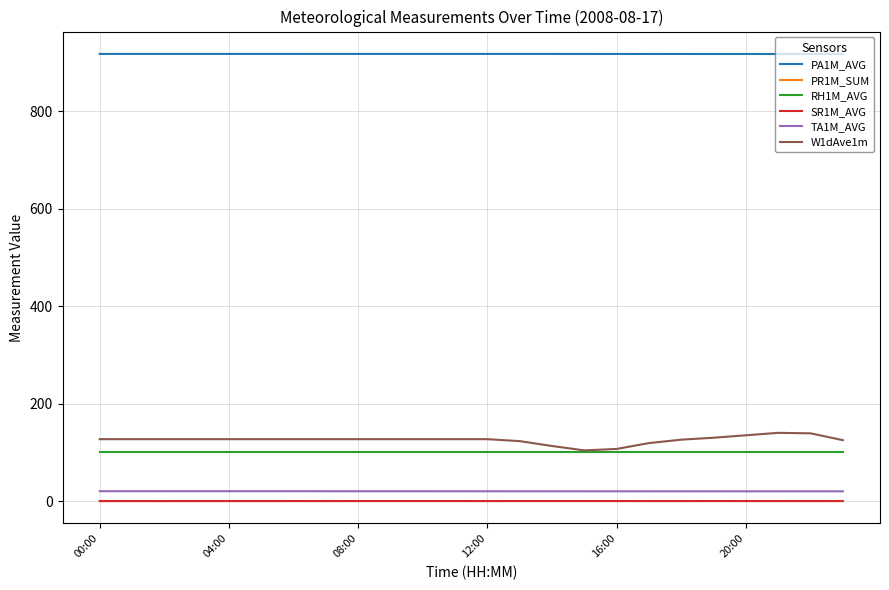

True or false: SR1M_AVG and TA1M_AVG intersect in this chart.

False